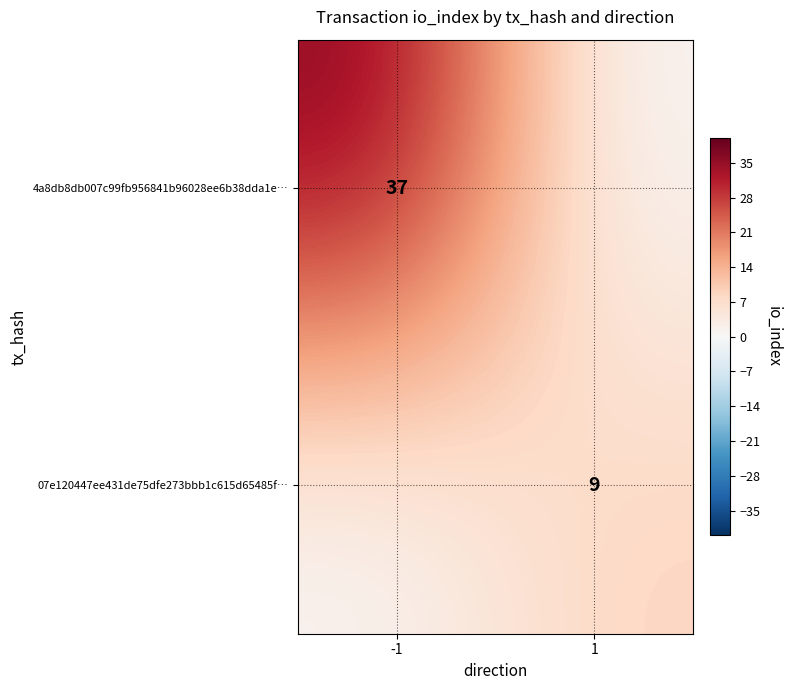

Is it true that 4a8db8db007c99fb956841b96028ee6b38dda1e… equals 12 at -1?

False